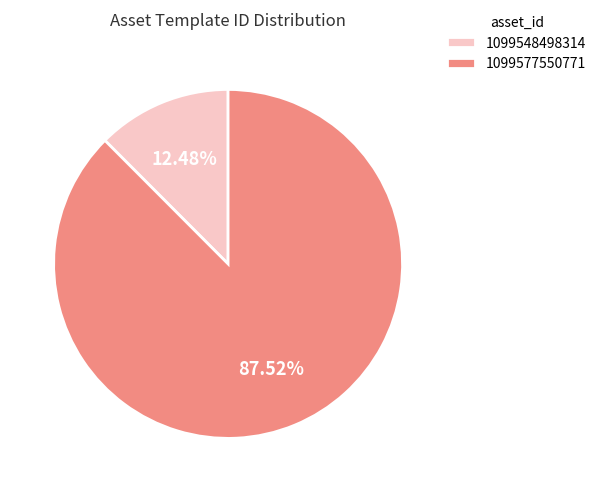

Between 1099577550771 and 1099548498314, which is larger?

1099577550771